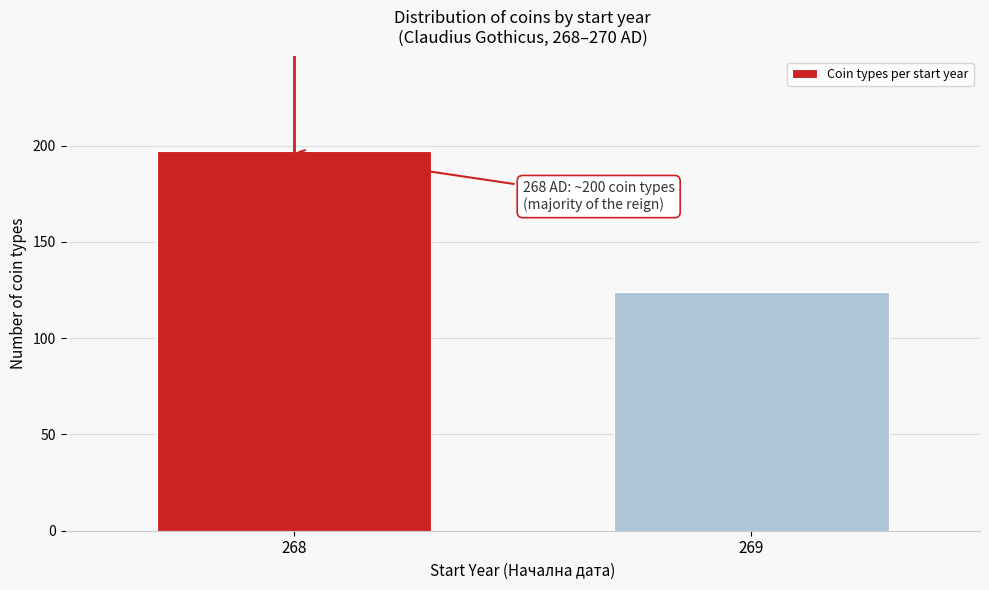

Reading left to right, what are all the values shown in this chart?

197	124